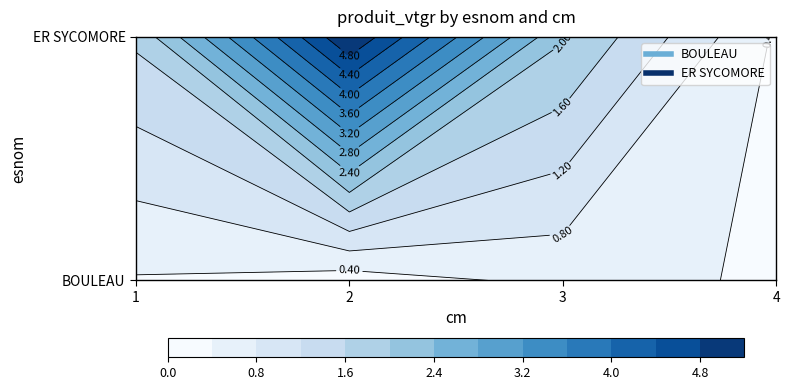

What is the difference between the BOULEAU values at 4 and 3?

0.1